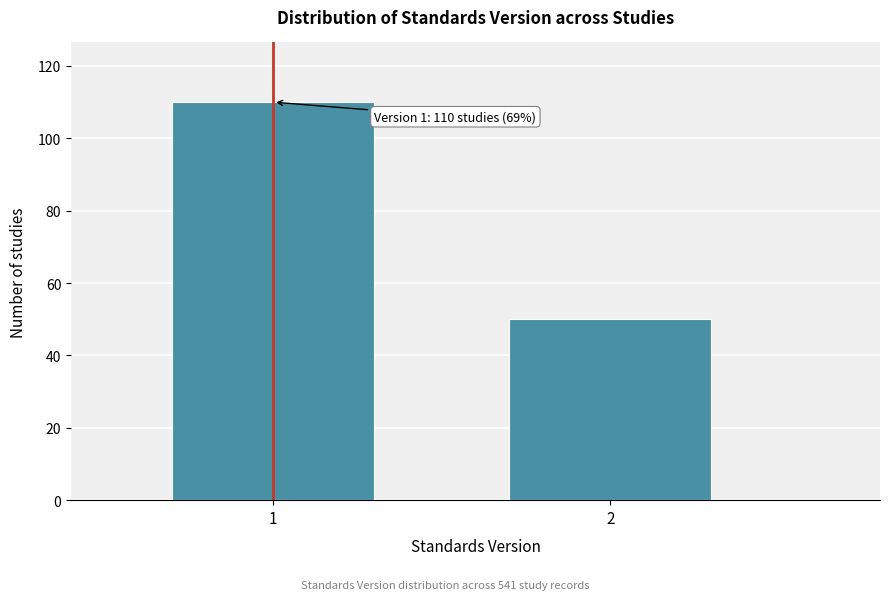

Reading left to right, list all the values displayed in this chart.

110	50